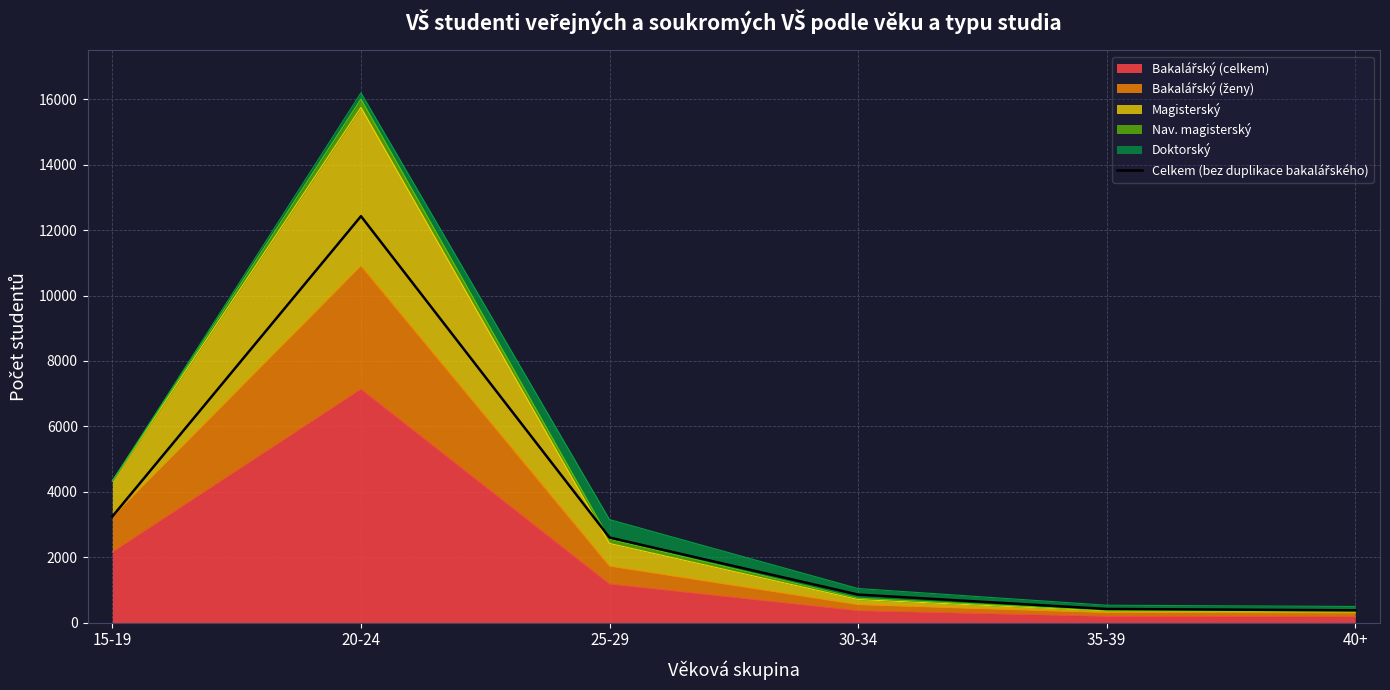

What is the label of the 4th point from the left?

30-34